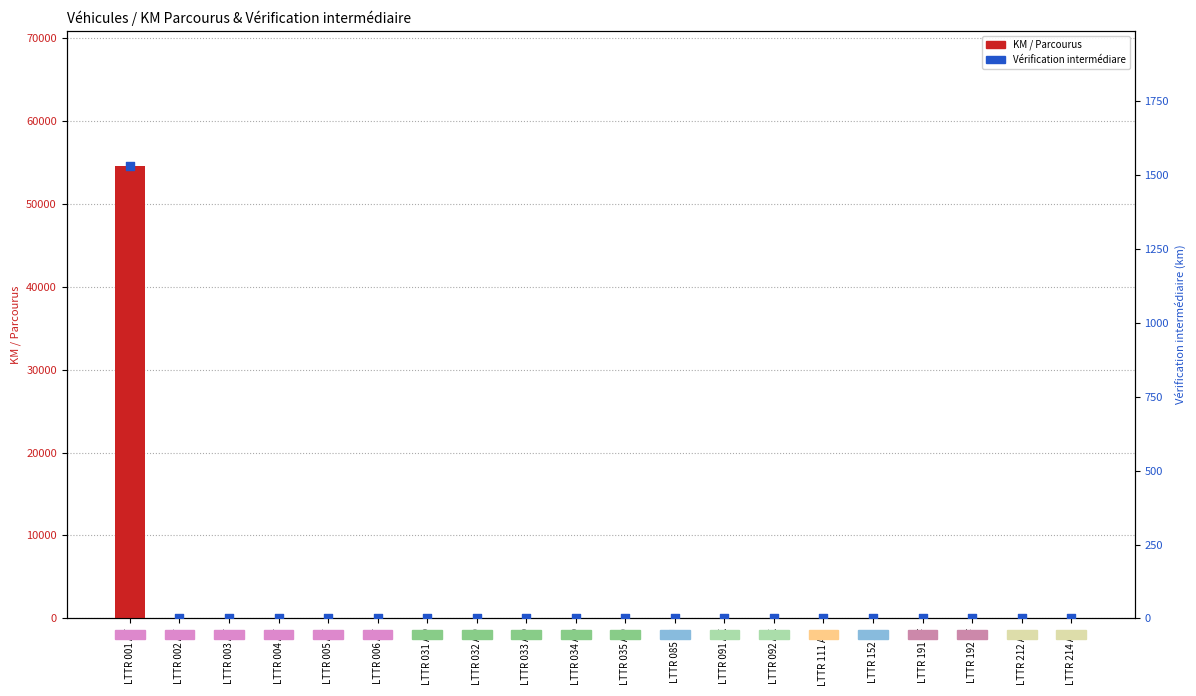

Which series has the largest Y range (max minus min)?

KM / Parcourus